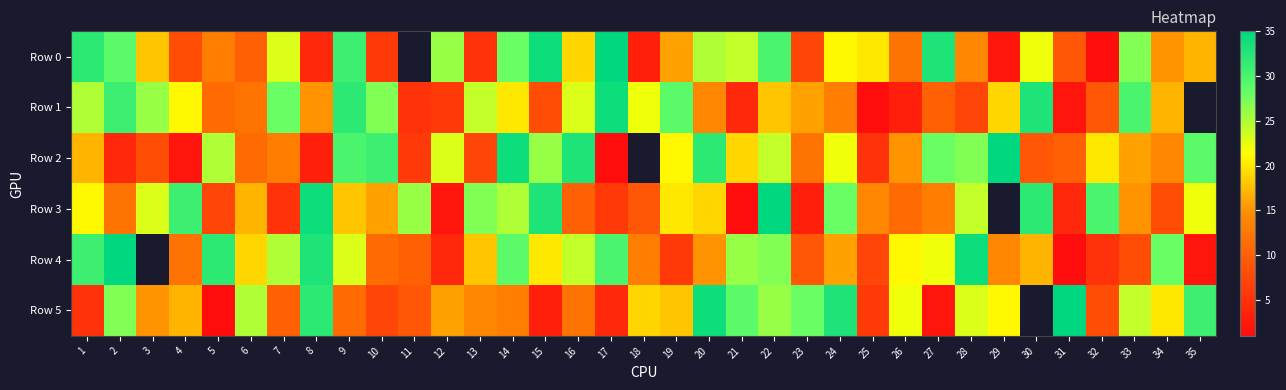

What is the approximate value of Row 2 at 30?

9.0